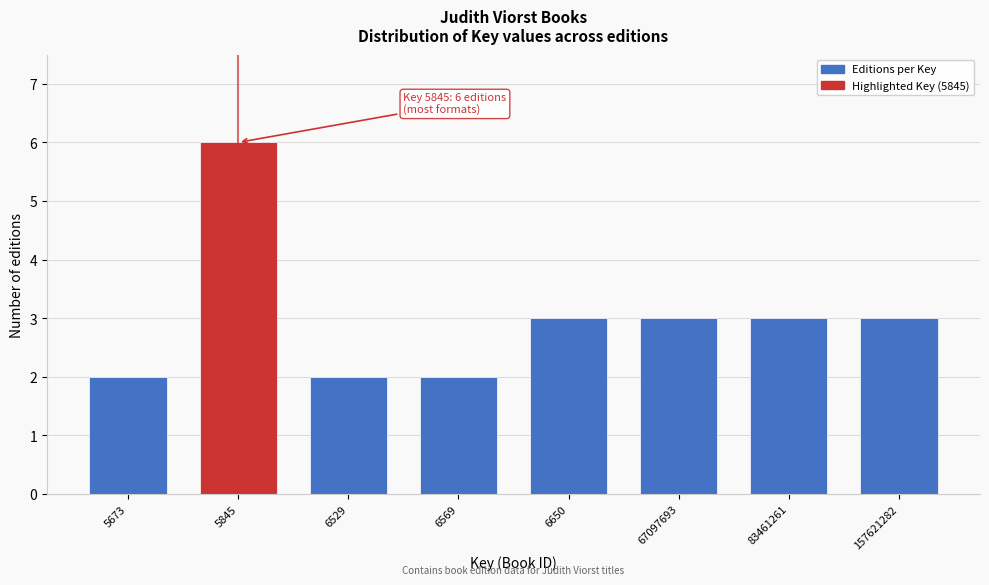

Reading left to right, extract all data points from this chart.

2	6	2	2	3	3	3	3